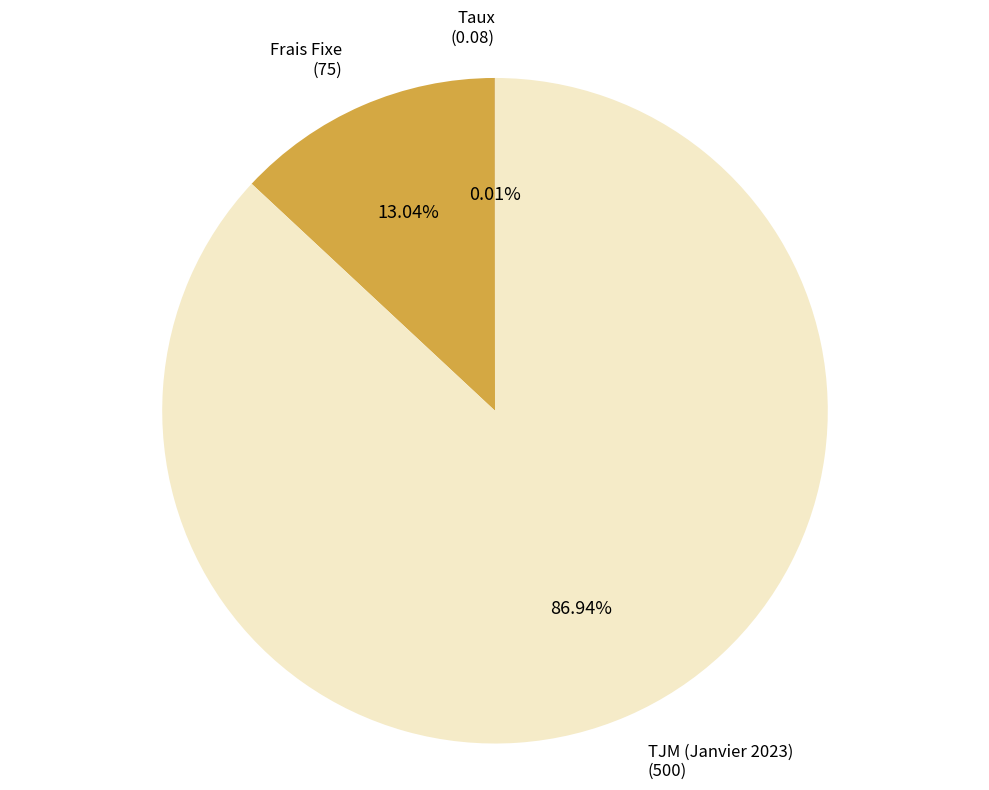

Approximately how many times larger is the value at TJM (Janvier 2023) compared to Frais Fixe?

6.7